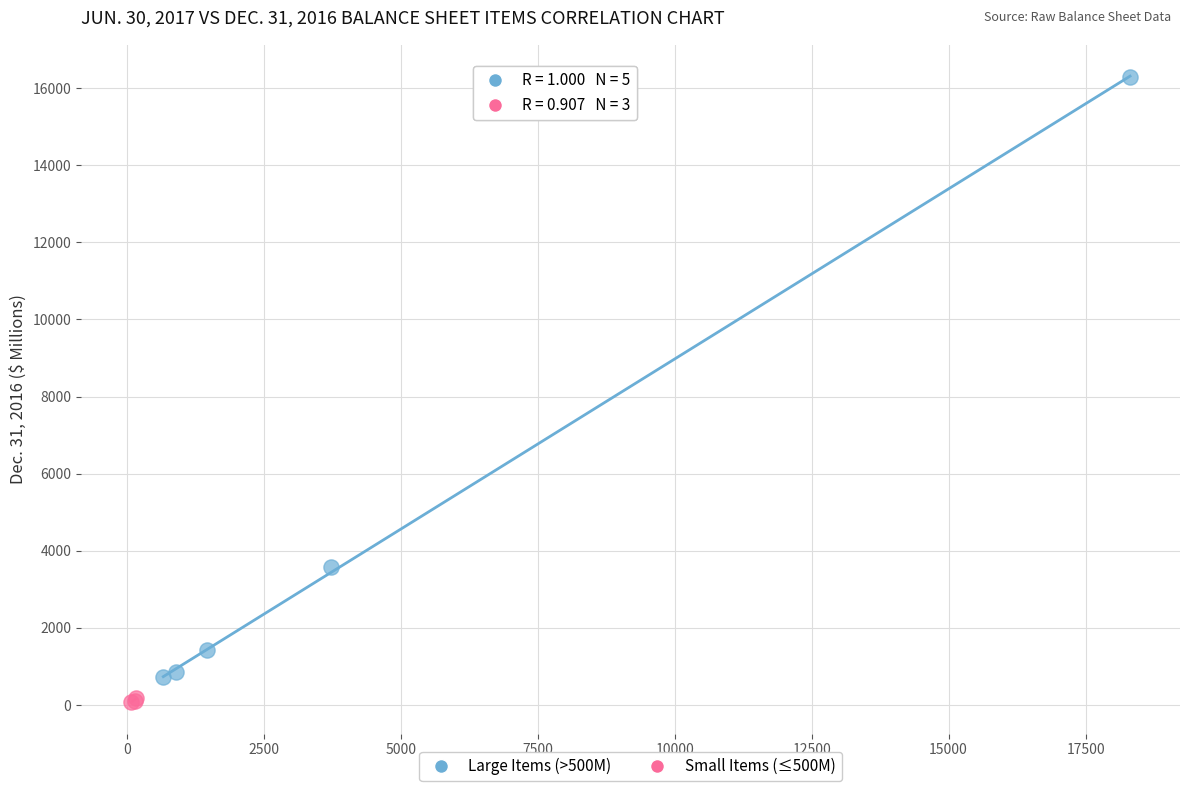

Which series has the widest spread of Y values?

Large Items (>500M)